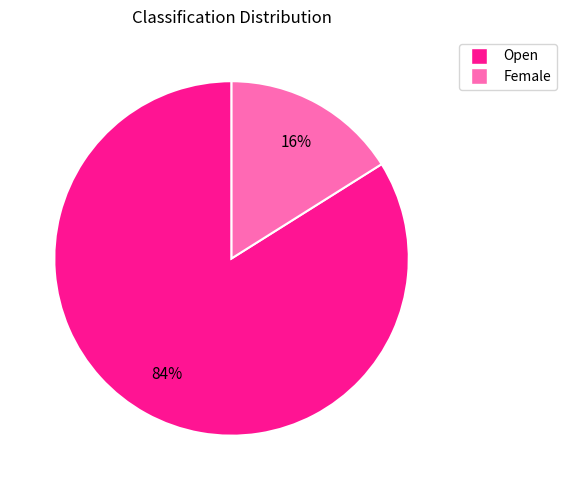

How many segments does this pie chart have?

2